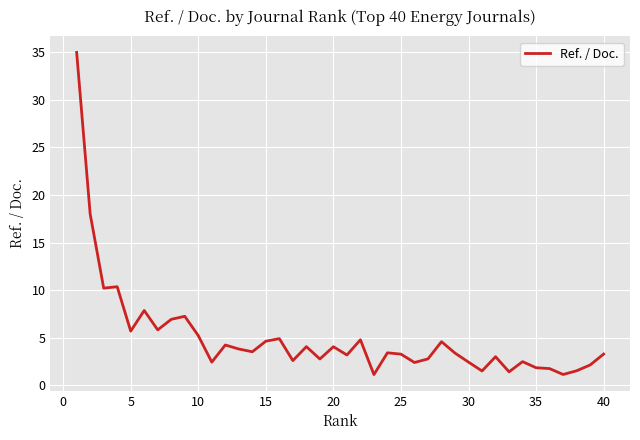

What is the smallest value displayed?

1.1